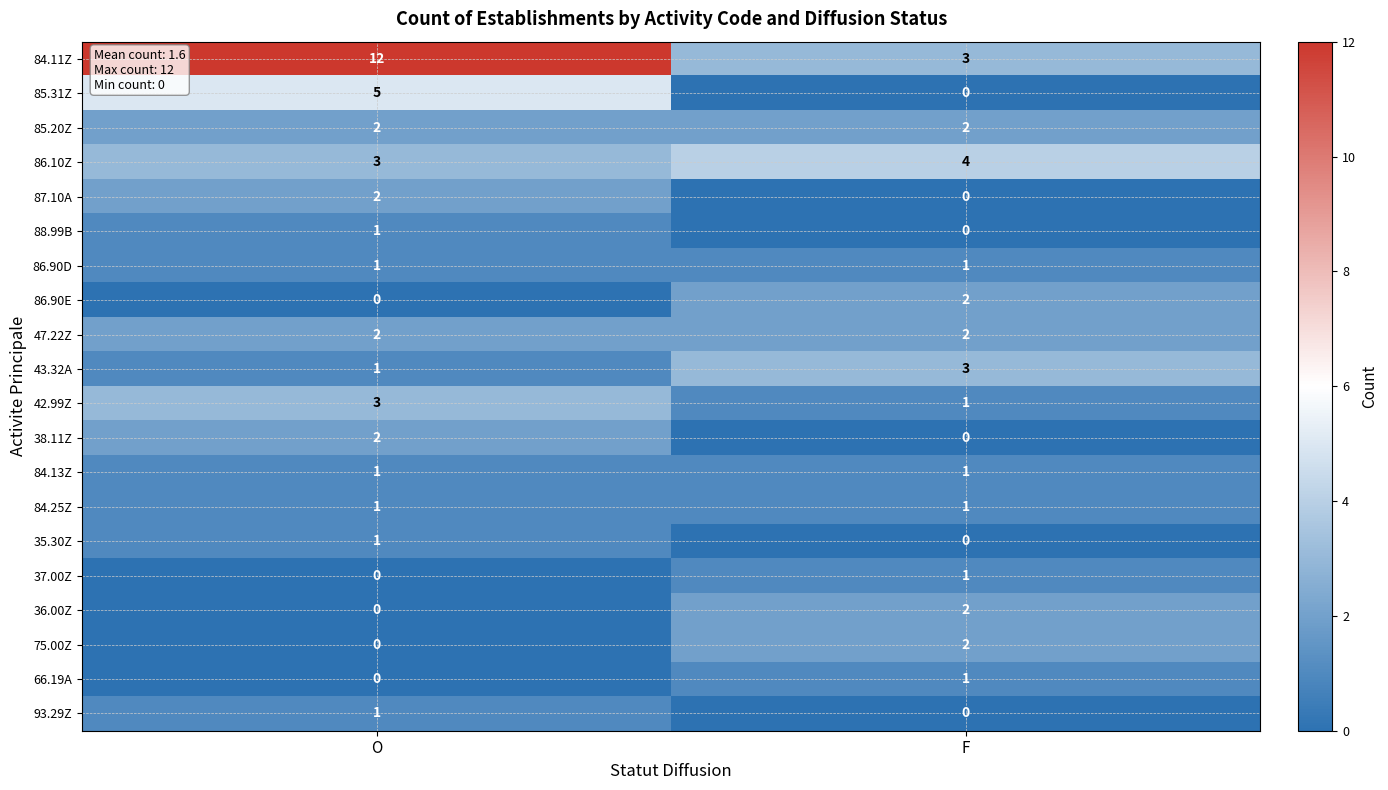

What is the difference between the 84.11Z values at O and F?

9